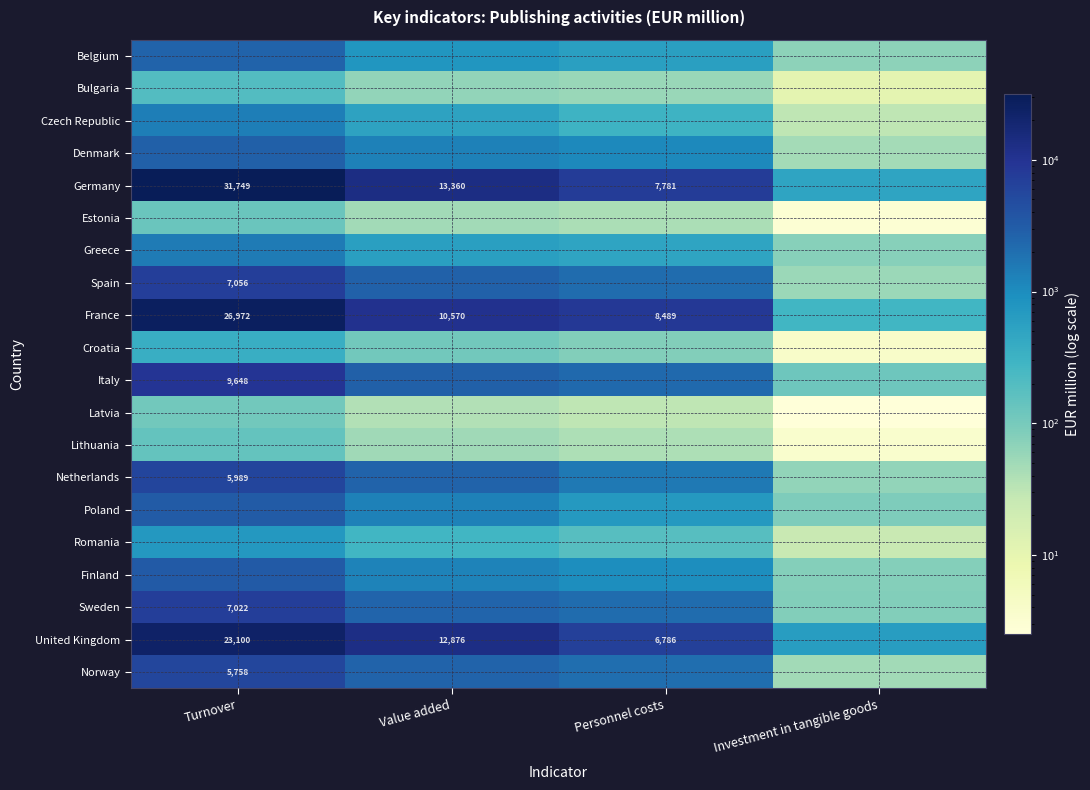

The Germany series shows 54812.6 at Turnover. True or false?

False